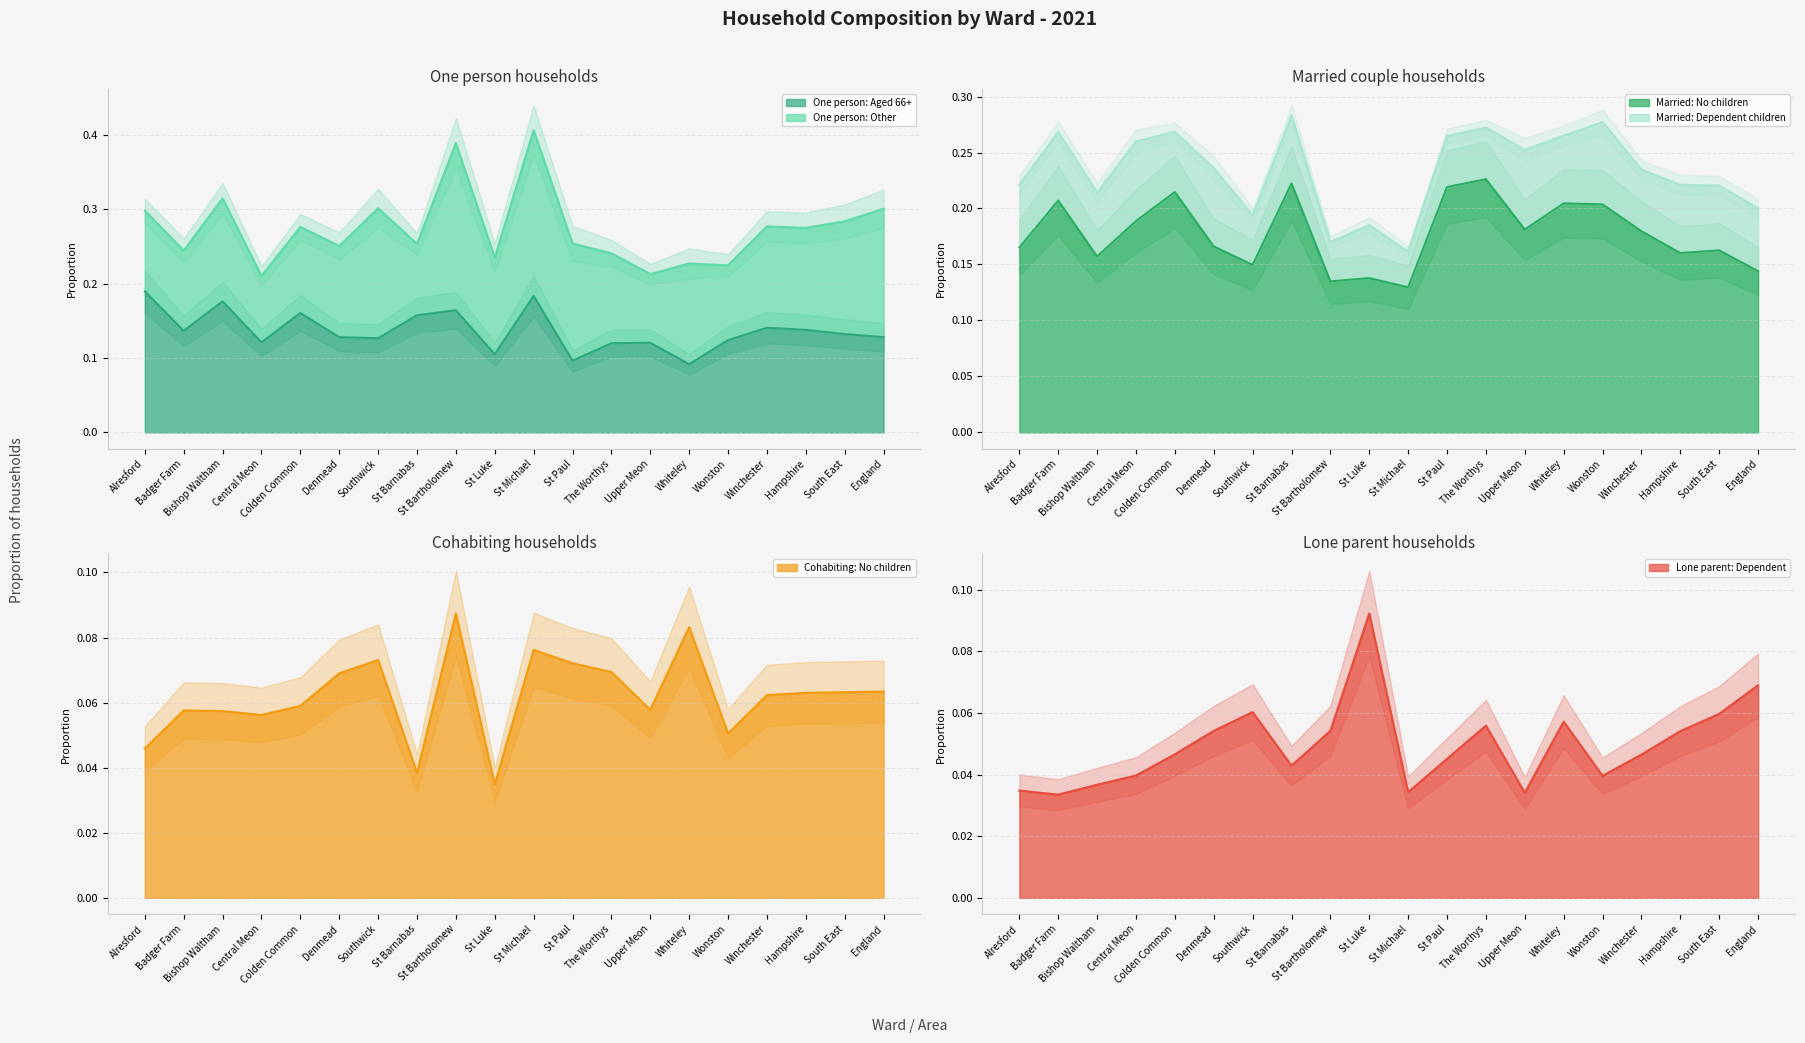

At which category is the sum across all series the highest?

Colden Common